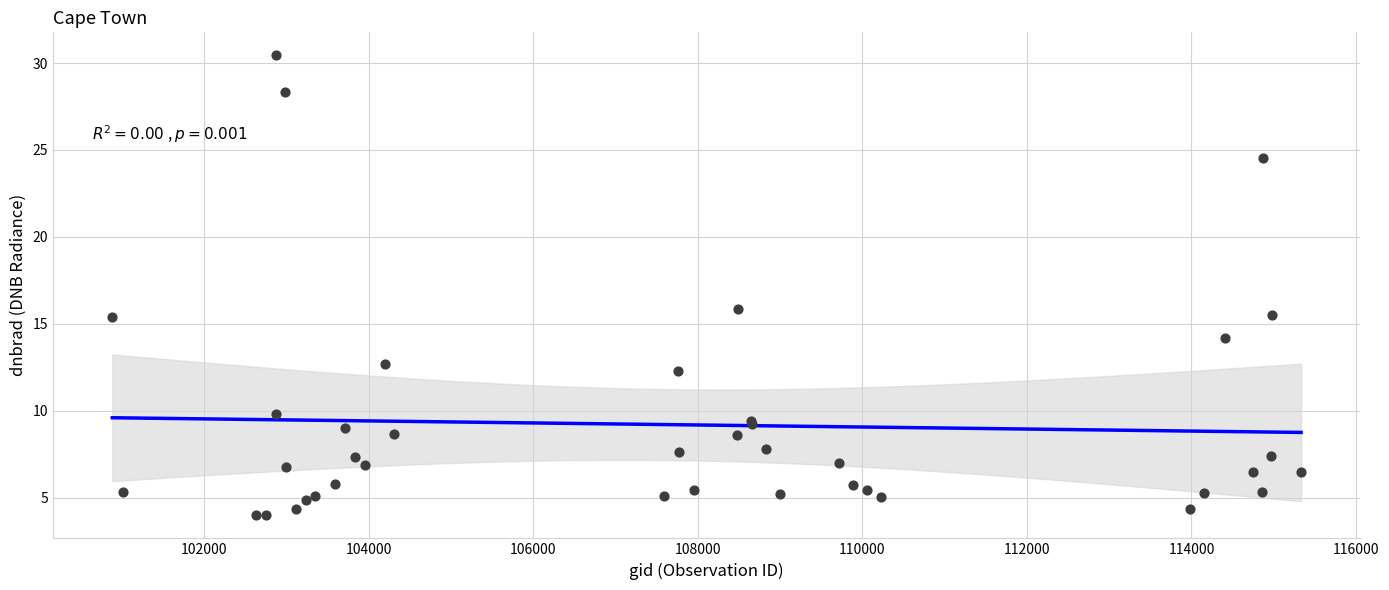

What Y value in the scatter plot is closest to 17?

15.8